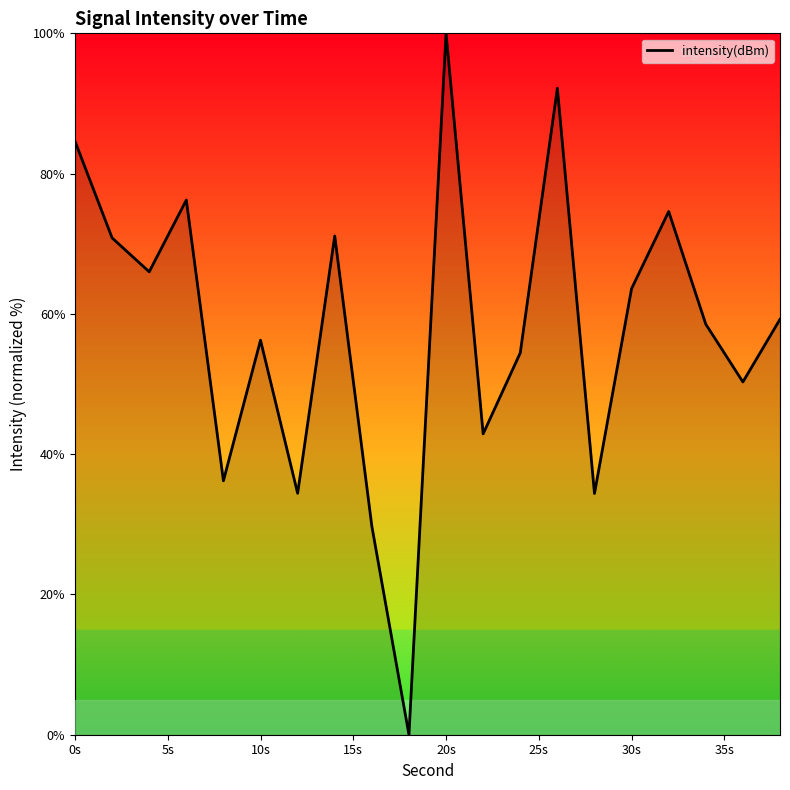

Does the chart display data point markers on the line(s)?

No